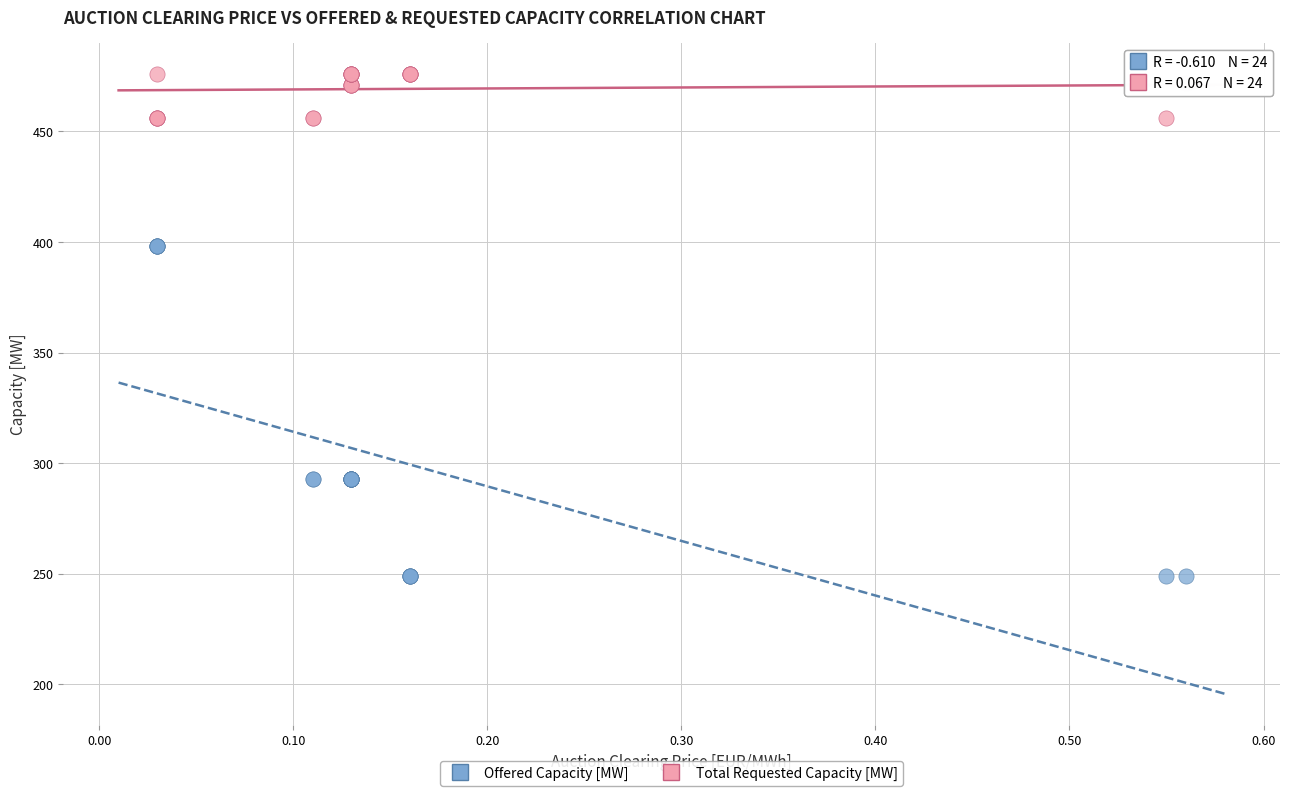

What are all the series names shown in the legend?

Offered Capacity [MW], Total Requested Capacity [MW]